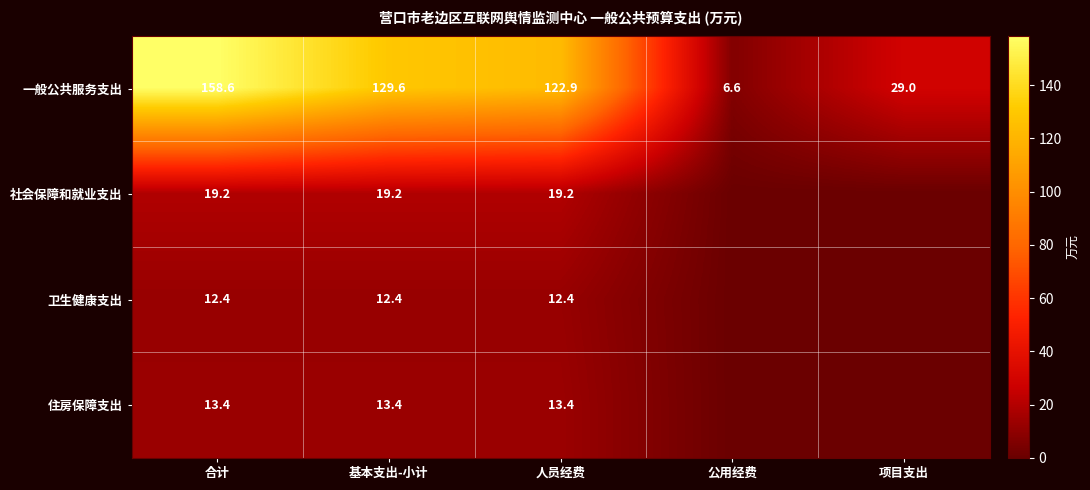

What is the spread (max minus min) of values at 合计?

146.2